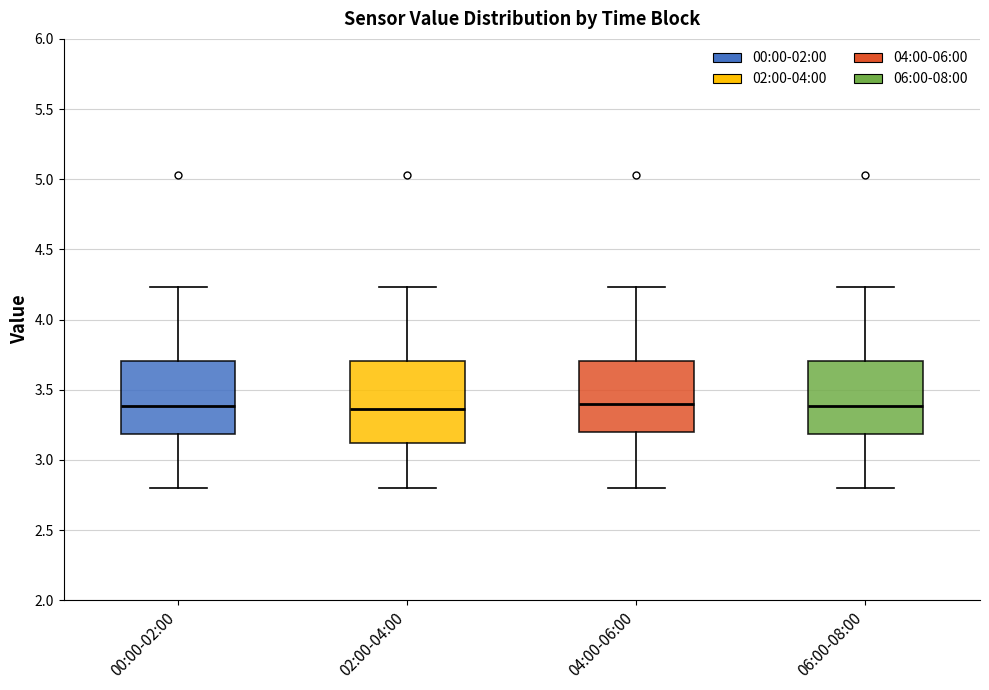

Reading left to right, transcribe this box plot: for each box, give where its median line is, the range the box spans, and where its two whiskers end, as read against the y-axis. The values are not printed on the chart, so give them approximately, as read against the axis.

00:00-02:00: median 3.40, box 3.20 to 3.70, whiskers 2.80 to 4.25
02:00-04:00: median 3.35, box 3.10 to 3.70, whiskers 2.80 to 4.25
04:00-06:00: median 3.40, box 3.20 to 3.70, whiskers 2.80 to 4.25
06:00-08:00: median 3.40, box 3.20 to 3.70, whiskers 2.80 to 4.25